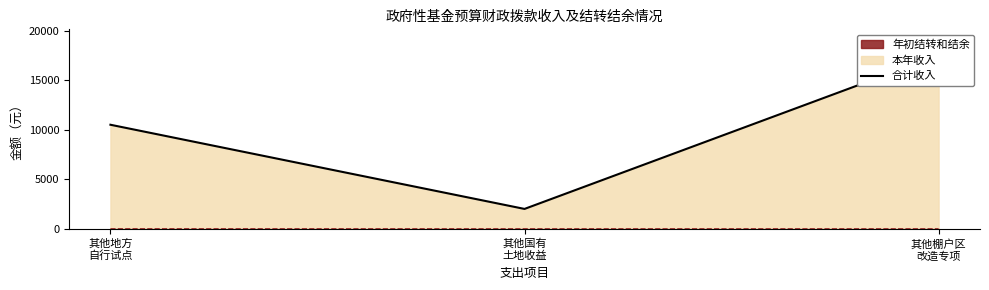

Where is the data nearest to the value 9756?

其他地方
自行试点